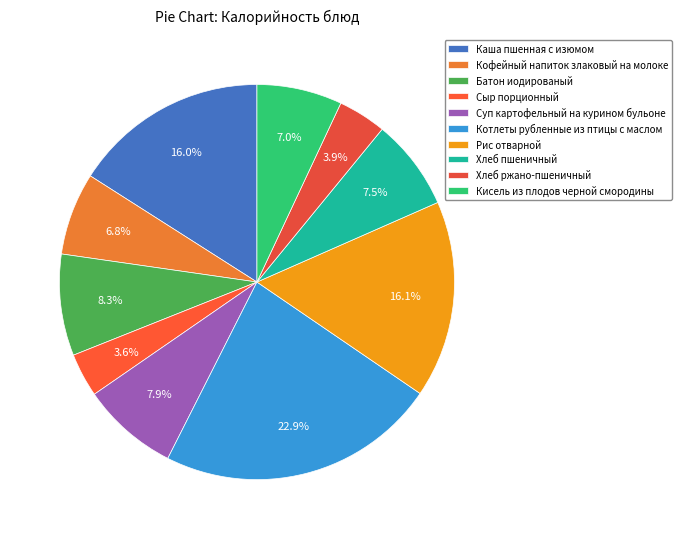

Which slice is the smallest?

Сыр порционный